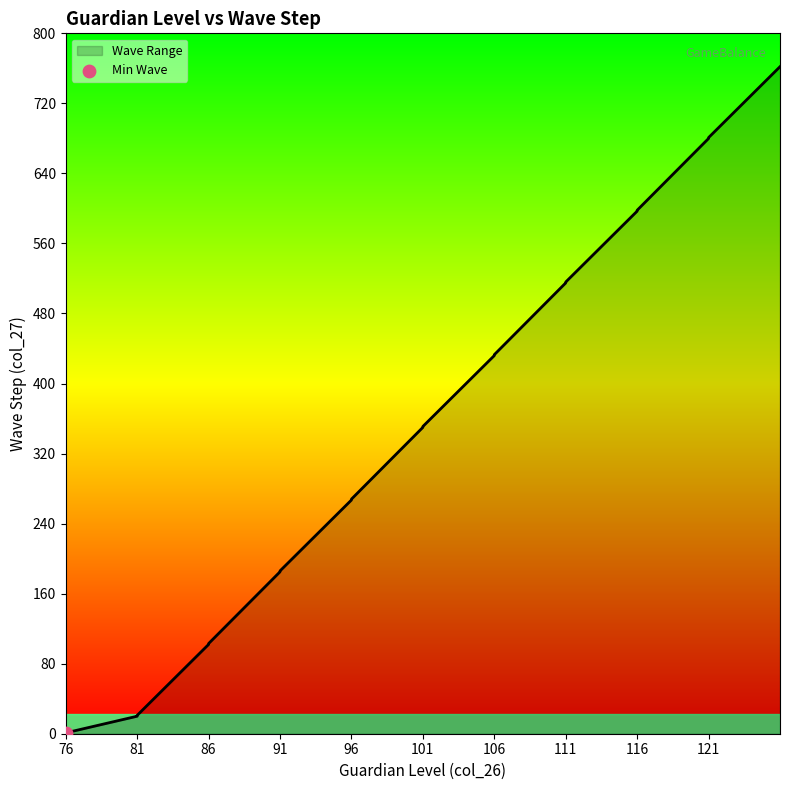

What is the change in value from 86 to 96?

+165